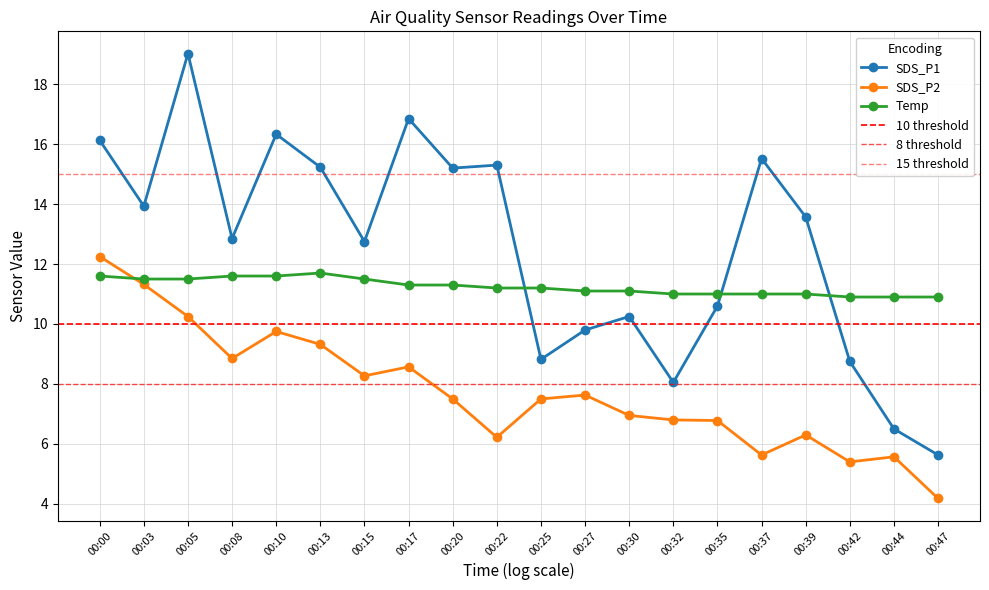

True or false: SDS_P1 and SDS_P2 intersect in this chart.

False